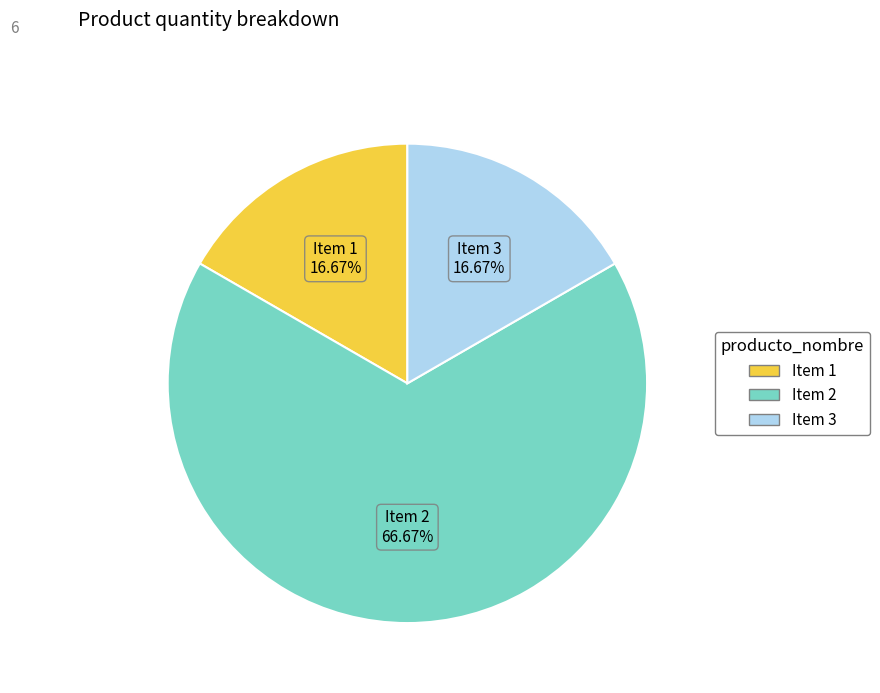

Does any single category account for the majority?

Yes